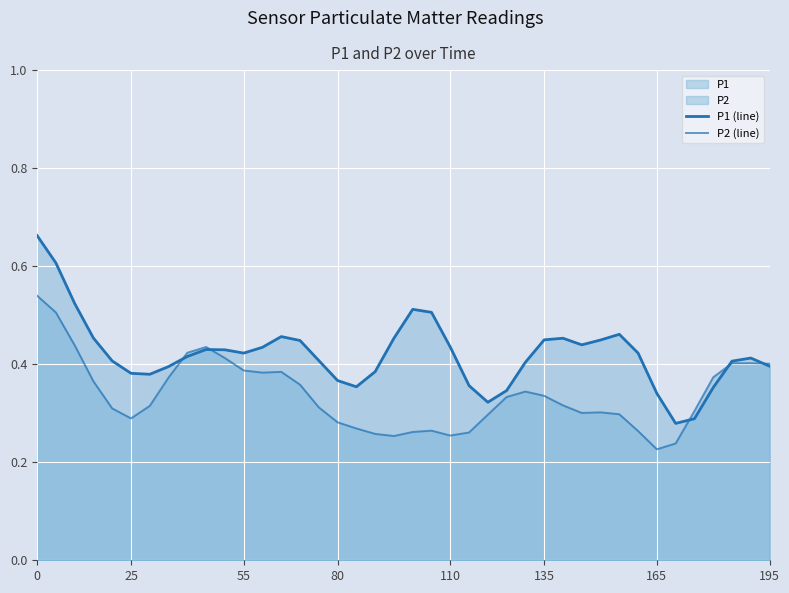

How many lines are shown in the chart?

2